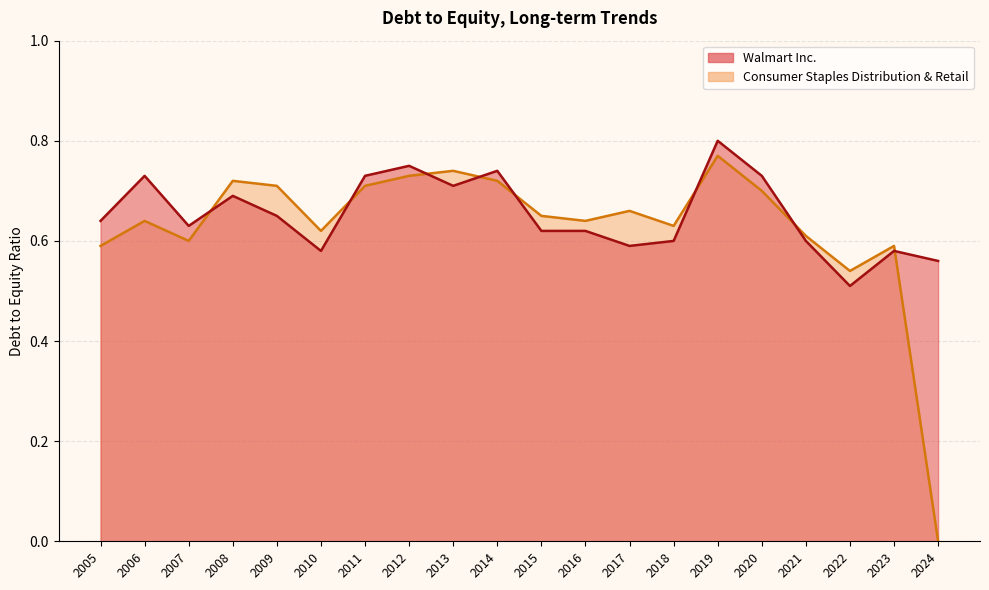

In Consumer Staples Distribution & Retail, how many points are higher than both neighbors (excluding endpoints)?

6